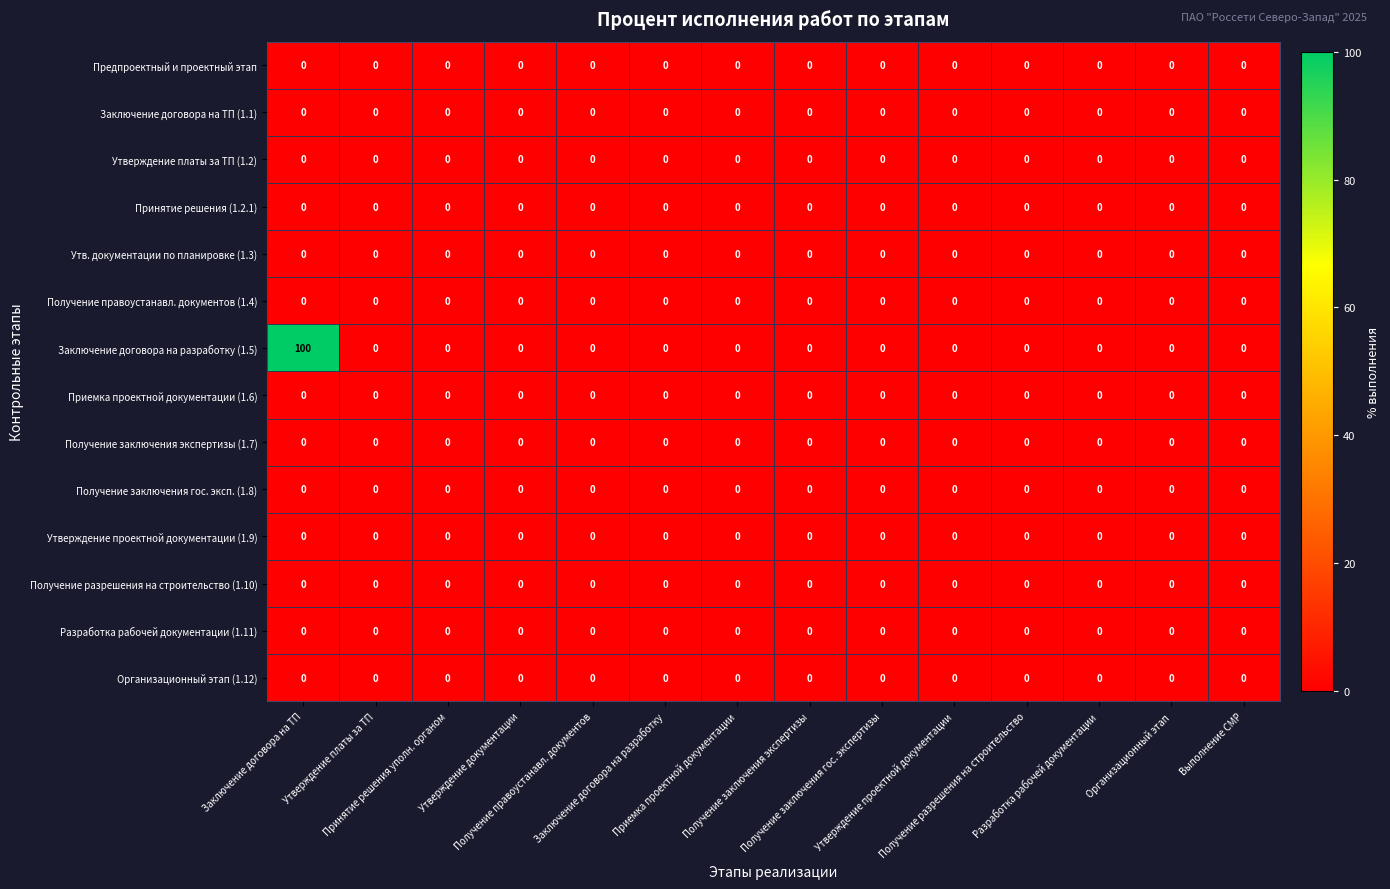

Reading right to left, what are all the values shown in this chart?

Предпроектный и проектный этап: Выполнение СМР=0	Организационный этап=0	Разработка рабочей документации=0	Получение разрешения на строительство=0	Утверждение проектной документации=0	Получение заключения гос. экспертизы=0	Получение заключения экспертизы=0	Приемка проектной документации=0	Заключение договора на разработку=0	Получение правоустанавл. документов=0	Утверждение документации=0	Принятие решения уполн. органом=0	Утверждение платы за ТП=0	Заключение договора на ТП=0
Заключение договора на ТП (1.1): Выполнение СМР=0	Организационный этап=0	Разработка рабочей документации=0	Получение разрешения на строительство=0	Утверждение проектной документации=0	Получение заключения гос. экспертизы=0	Получение заключения экспертизы=0	Приемка проектной документации=0	Заключение договора на разработку=0	Получение правоустанавл. документов=0	Утверждение документации=0	Принятие решения уполн. органом=0	Утверждение платы за ТП=0	Заключение договора на ТП=0
Утверждение платы за ТП (1.2): Выполнение СМР=0	Организационный этап=0	Разработка рабочей документации=0	Получение разрешения на строительство=0	Утверждение проектной документации=0	Получение заключения гос. экспертизы=0	Получение заключения экспертизы=0	Приемка проектной документации=0	Заключение договора на разработку=0	Получение правоустанавл. документов=0	Утверждение документации=0	Принятие решения уполн. органом=0	Утверждение платы за ТП=0	Заключение договора на ТП=0
Принятие решения (1.2.1): Выполнение СМР=0	Организационный этап=0	Разработка рабочей документации=0	Получение разрешения на строительство=0	Утверждение проектной документации=0	Получение заключения гос. экспертизы=0	Получение заключения экспертизы=0	Приемка проектной документации=0	Заключение договора на разработку=0	Получение правоустанавл. документов=0	Утверждение документации=0	Принятие решения уполн. органом=0	Утверждение платы за ТП=0	Заключение договора на ТП=0
Утв. документации по планировке (1.3): Выполнение СМР=0	Организационный этап=0	Разработка рабочей документации=0	Получение разрешения на строительство=0	Утверждение проектной документации=0	Получение заключения гос. экспертизы=0	Получение заключения экспертизы=0	Приемка проектной документации=0	Заключение договора на разработку=0	Получение правоустанавл. документов=0	Утверждение документации=0	Принятие решения уполн. органом=0	Утверждение платы за ТП=0	Заключение договора на ТП=0
Получение правоустанавл. документов (1.4): Выполнение СМР=0	Организационный этап=0	Разработка рабочей документации=0	Получение разрешения на строительство=0	Утверждение проектной документации=0	Получение заключения гос. экспертизы=0	Получение заключения экспертизы=0	Приемка проектной документации=0	Заключение договора на разработку=0	Получение правоустанавл. документов=0	Утверждение документации=0	Принятие решения уполн. органом=0	Утверждение платы за ТП=0	Заключение договора на ТП=0
Заключение договора на разработку (1.5): Выполнение СМР=0	Организационный этап=0	Разработка рабочей документации=0	Получение разрешения на строительство=0	Утверждение проектной документации=0	Получение заключения гос. экспертизы=0	Получение заключения экспертизы=0	Приемка проектной документации=0	Заключение договора на разработку=0	Получение правоустанавл. документов=0	Утверждение документации=0	Принятие решения уполн. органом=0	Утверждение платы за ТП=0	Заключение договора на ТП=100
Приемка проектной документации (1.6): Выполнение СМР=0	Организационный этап=0	Разработка рабочей документации=0	Получение разрешения на строительство=0	Утверждение проектной документации=0	Получение заключения гос. экспертизы=0	Получение заключения экспертизы=0	Приемка проектной документации=0	Заключение договора на разработку=0	Получение правоустанавл. документов=0	Утверждение документации=0	Принятие решения уполн. органом=0	Утверждение платы за ТП=0	Заключение договора на ТП=0
Получение заключения экспертизы (1.7): Выполнение СМР=0	Организационный этап=0	Разработка рабочей документации=0	Получение разрешения на строительство=0	Утверждение проектной документации=0	Получение заключения гос. экспертизы=0	Получение заключения экспертизы=0	Приемка проектной документации=0	Заключение договора на разработку=0	Получение правоустанавл. документов=0	Утверждение документации=0	Принятие решения уполн. органом=0	Утверждение платы за ТП=0	Заключение договора на ТП=0
Получение заключения гос. эксп. (1.8): Выполнение СМР=0	Организационный этап=0	Разработка рабочей документации=0	Получение разрешения на строительство=0	Утверждение проектной документации=0	Получение заключения гос. экспертизы=0	Получение заключения экспертизы=0	Приемка проектной документации=0	Заключение договора на разработку=0	Получение правоустанавл. документов=0	Утверждение документации=0	Принятие решения уполн. органом=0	Утверждение платы за ТП=0	Заключение договора на ТП=0
Утверждение проектной документации (1.9): Выполнение СМР=0	Организационный этап=0	Разработка рабочей документации=0	Получение разрешения на строительство=0	Утверждение проектной документации=0	Получение заключения гос. экспертизы=0	Получение заключения экспертизы=0	Приемка проектной документации=0	Заключение договора на разработку=0	Получение правоустанавл. документов=0	Утверждение документации=0	Принятие решения уполн. органом=0	Утверждение платы за ТП=0	Заключение договора на ТП=0
Получение разрешения на строительство (1.10): Выполнение СМР=0	Организационный этап=0	Разработка рабочей документации=0	Получение разрешения на строительство=0	Утверждение проектной документации=0	Получение заключения гос. экспертизы=0	Получение заключения экспертизы=0	Приемка проектной документации=0	Заключение договора на разработку=0	Получение правоустанавл. документов=0	Утверждение документации=0	Принятие решения уполн. органом=0	Утверждение платы за ТП=0	Заключение договора на ТП=0
Разработка рабочей документации (1.11): Выполнение СМР=0	Организационный этап=0	Разработка рабочей документации=0	Получение разрешения на строительство=0	Утверждение проектной документации=0	Получение заключения гос. экспертизы=0	Получение заключения экспертизы=0	Приемка проектной документации=0	Заключение договора на разработку=0	Получение правоустанавл. документов=0	Утверждение документации=0	Принятие решения уполн. органом=0	Утверждение платы за ТП=0	Заключение договора на ТП=0
Организационный этап (1.12): Выполнение СМР=0	Организационный этап=0	Разработка рабочей документации=0	Получение разрешения на строительство=0	Утверждение проектной документации=0	Получение заключения гос. экспертизы=0	Получение заключения экспертизы=0	Приемка проектной документации=0	Заключение договора на разработку=0	Получение правоустанавл. документов=0	Утверждение документации=0	Принятие решения уполн. органом=0	Утверждение платы за ТП=0	Заключение договора на ТП=0